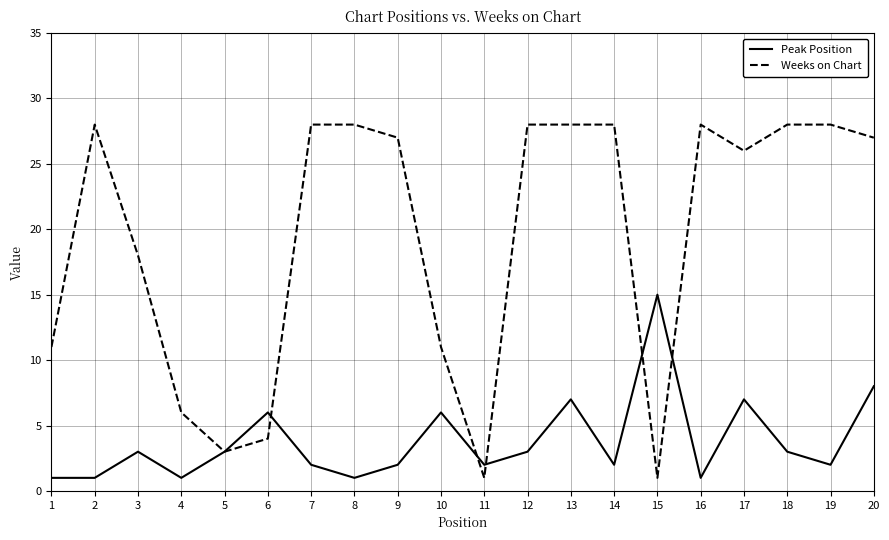

Count the number of categories in the chart.

20